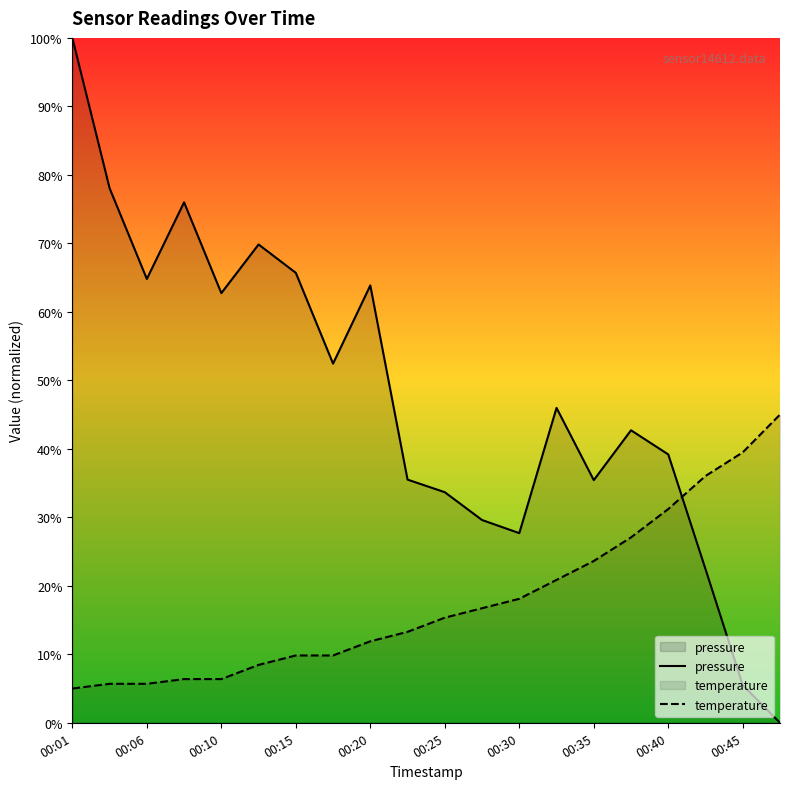

The value of pressure at 00:15 is 30.2. True or false?

False